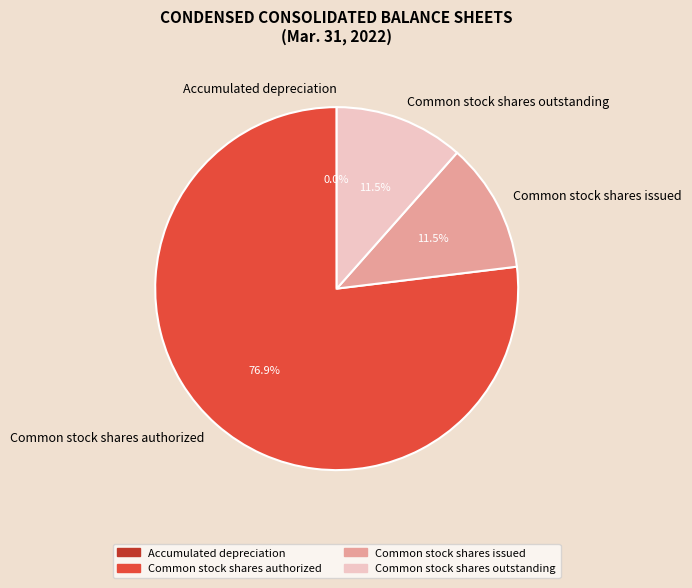

Which category accounts for the majority?

Common stock shares authorized